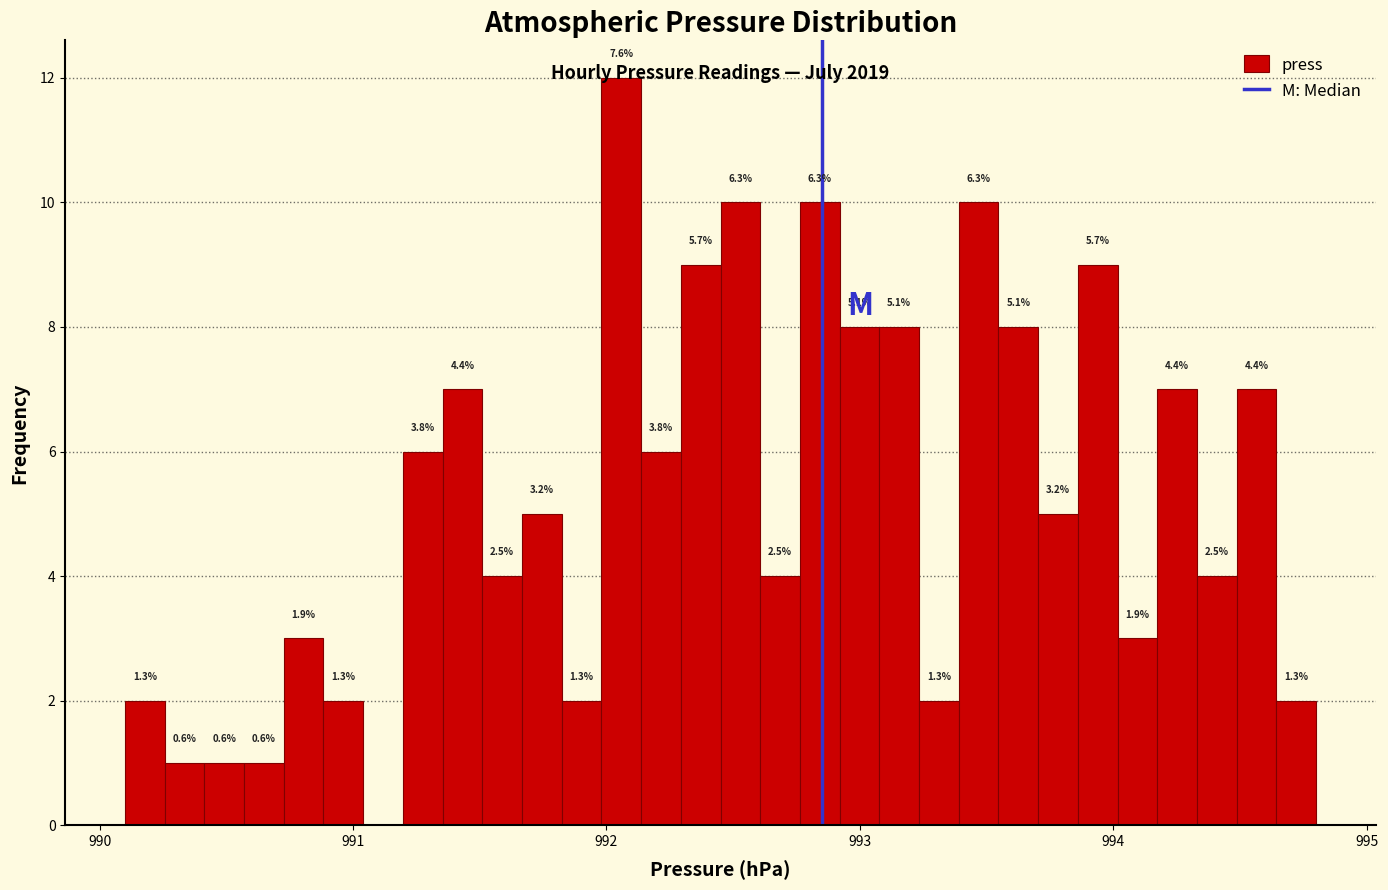

Around what value on the x-axis is the tallest bar? Give the approximate position of its centre, as read against the axis.

992.1